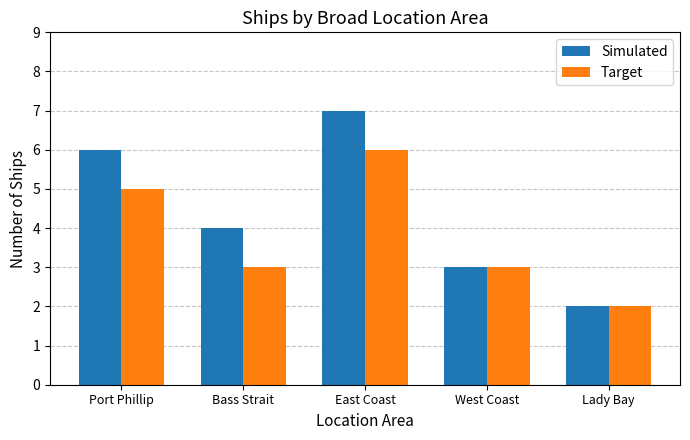

What is the highest value of the Target series?

6